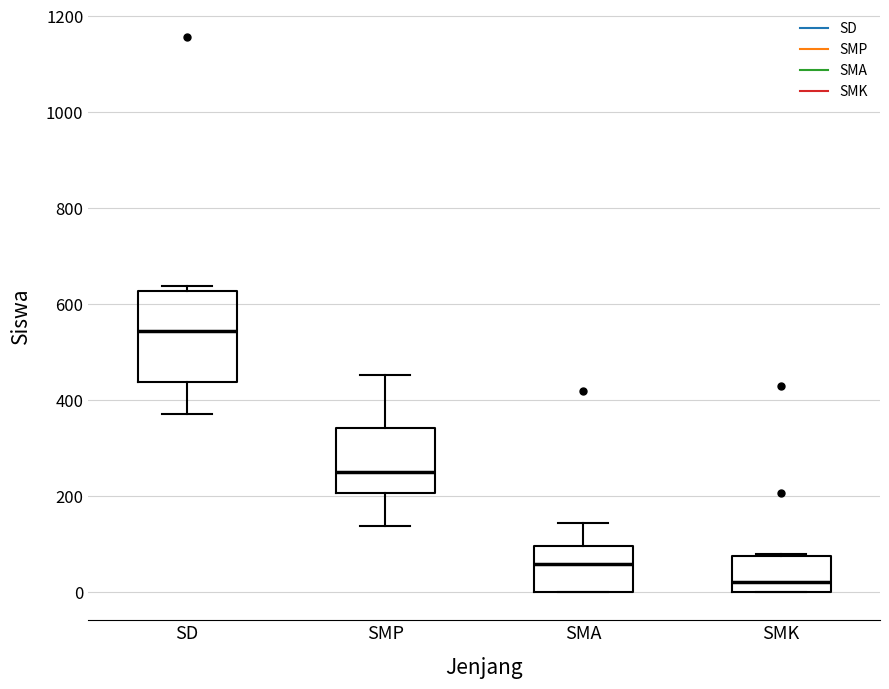

Which box's median line is the lowest?

SMK